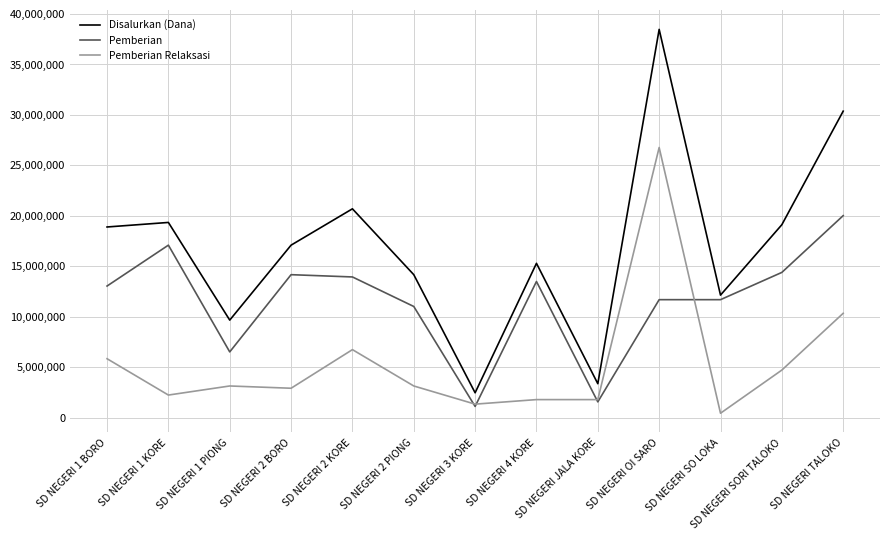

Reading right to left, what are all the values shown in this chart?

Disalurkan (Dana): 30375000	19125000	12150000	38475000	3375000	15300000	2475000	14175000	20700000	17100000	9675000	19350000	18900000
Pemberian: 20025000	14400000	11700000	11700000	1575000	13500000	1125000	11025000	13950000	14175000	6525000	17100000	13050000
Pemberian Relaksasi: 10350000	4725000	450000	26775000	1800000	1800000	1350000	3150000	6750000	2925000	3150000	2250000	5850000